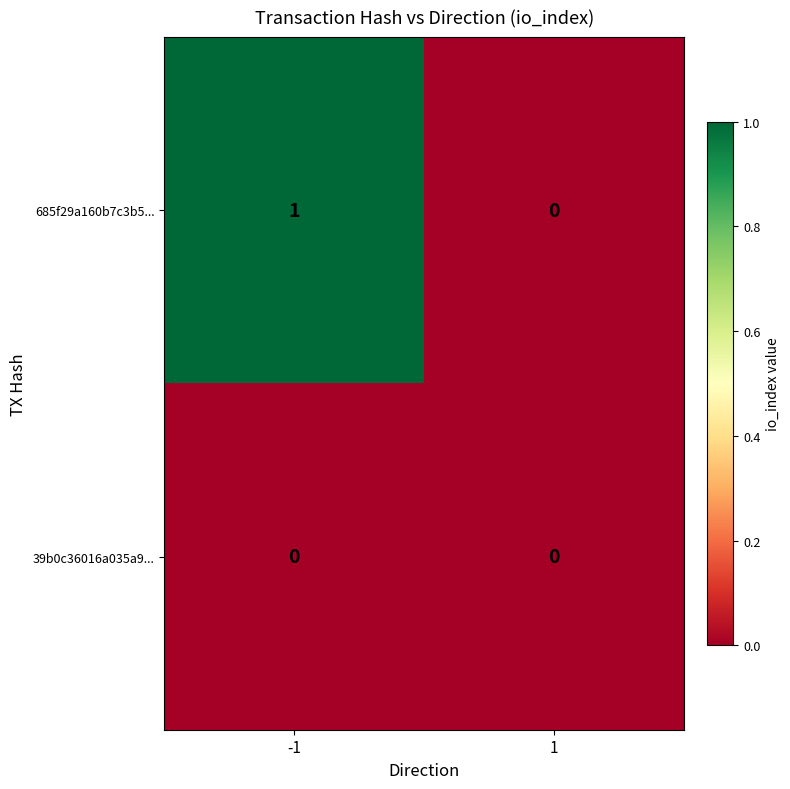

List the series in order of their peak value, lowest first.

39b0c36016a035a9..., 685f29a160b7c3b5...